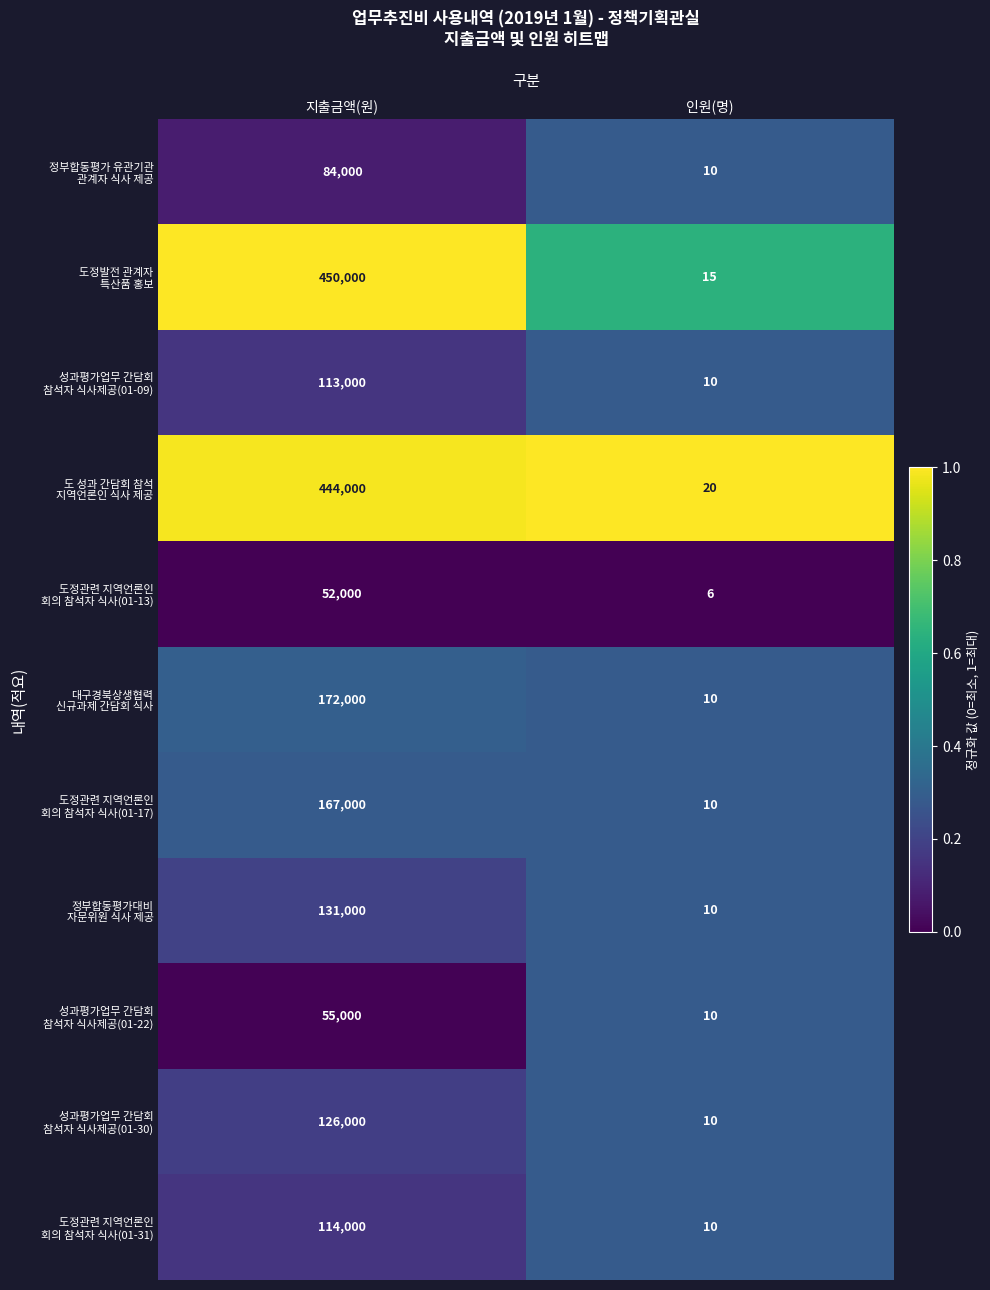

At which category does the chart reach its peak across all series?

지출금액(원)